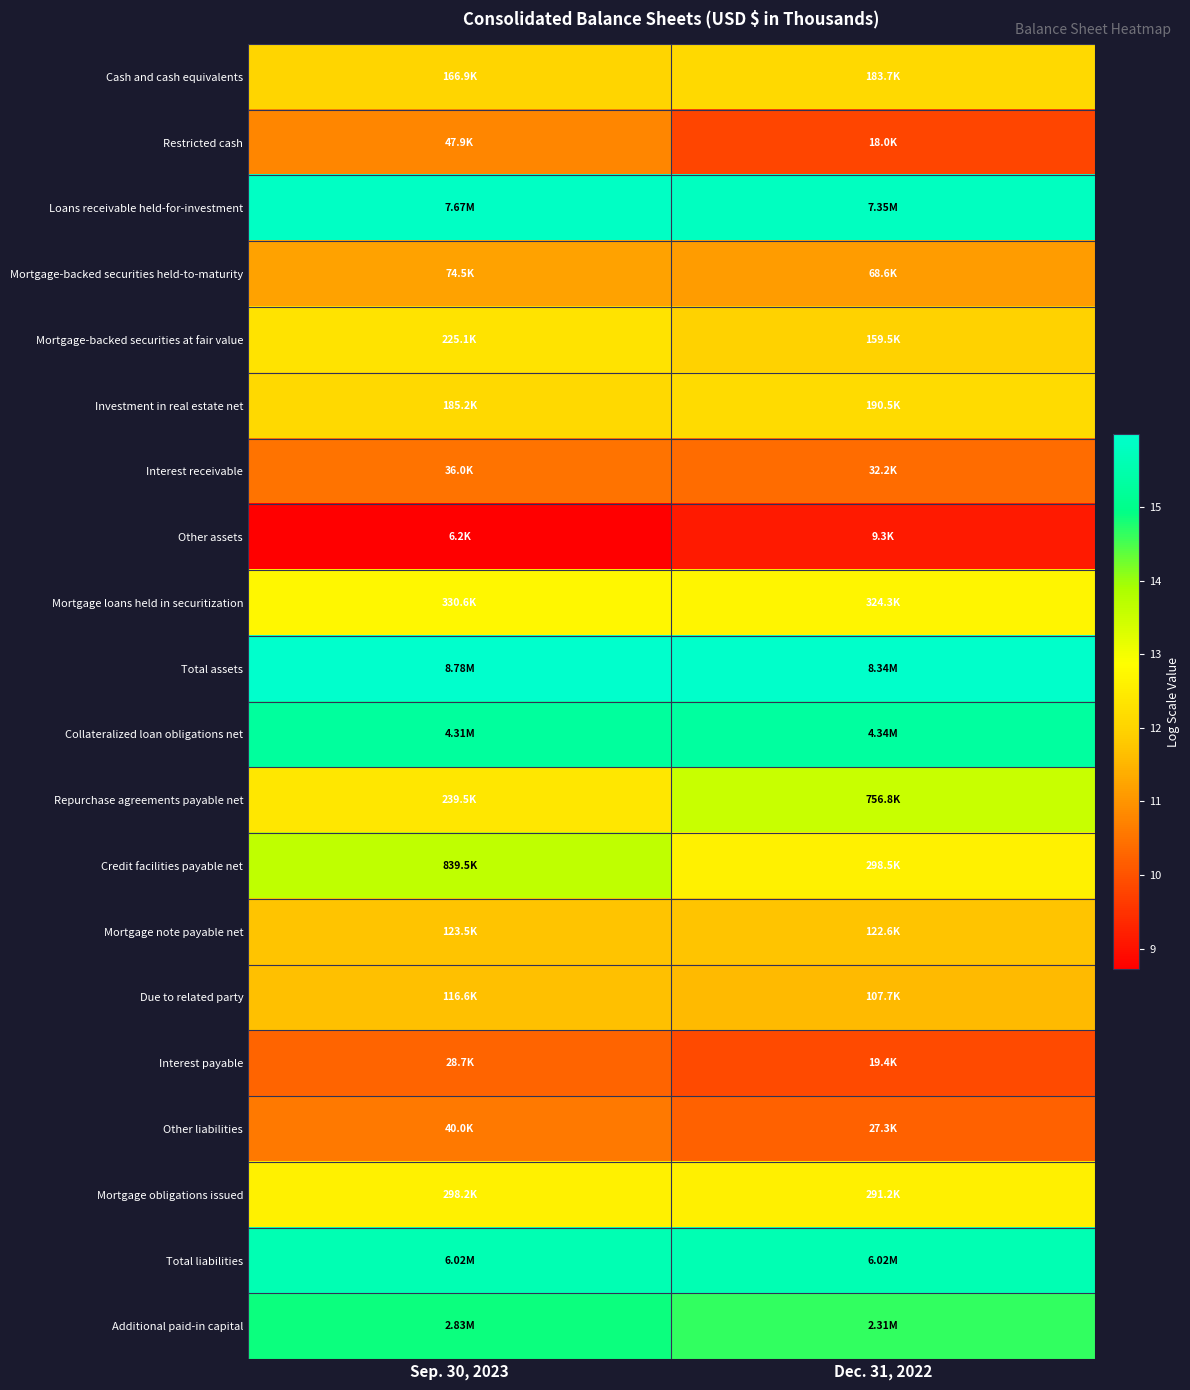

At how many categories does at least one series exceed 10?

2